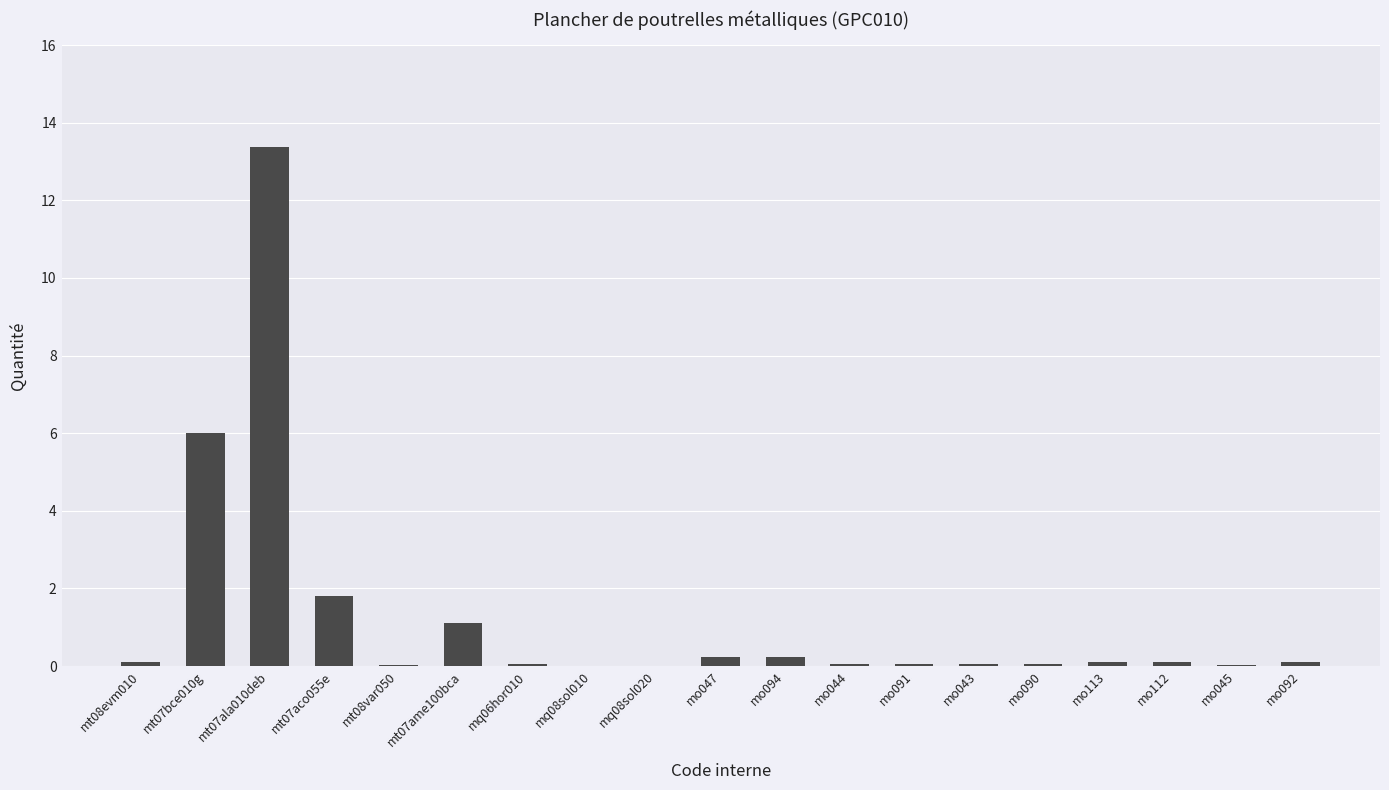

What is the sum of all values?

23.5